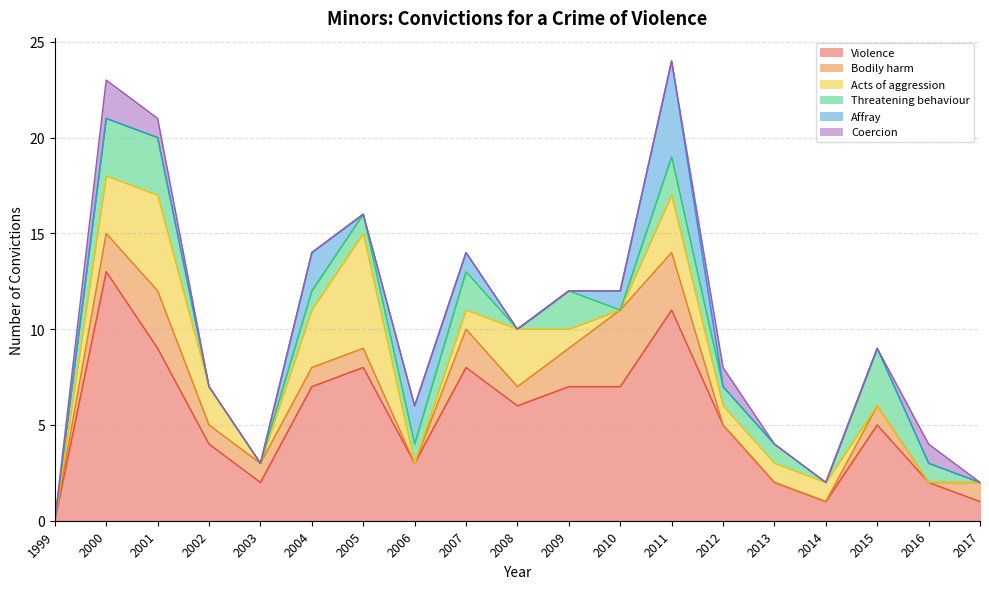

How many values in Threatening behaviour are above zero?

12